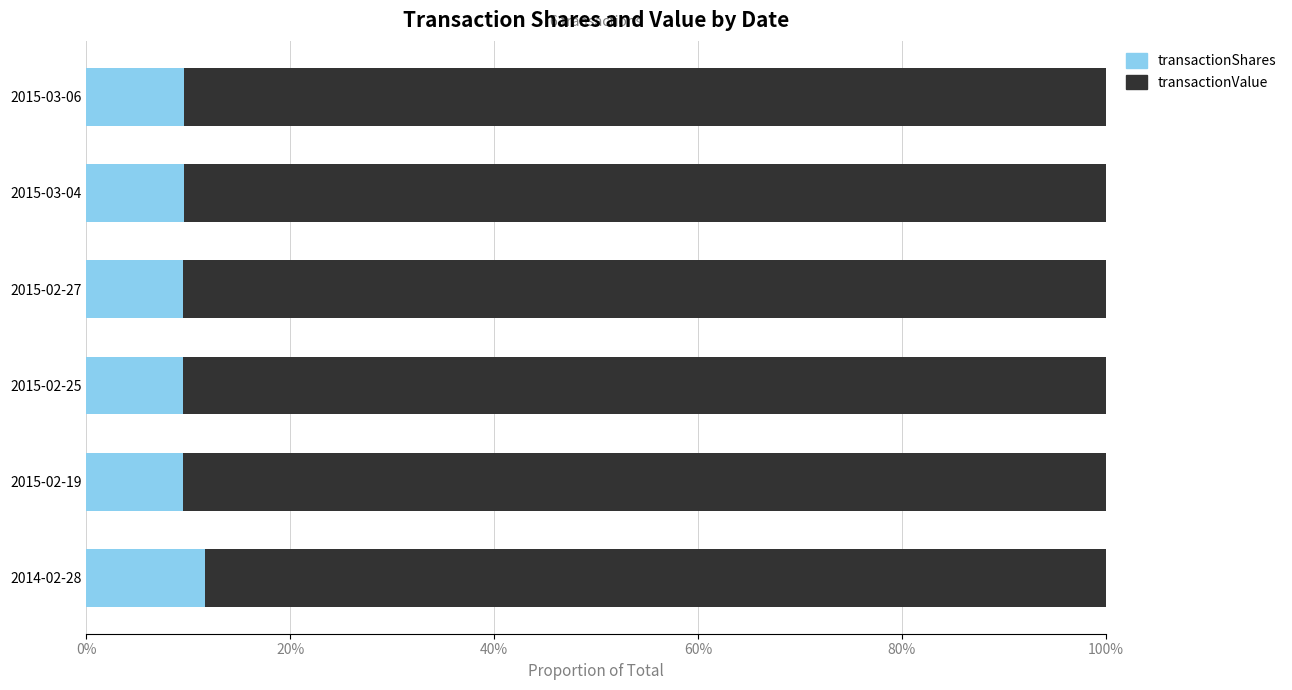

What is the average value of the transactionValue series?

0.9